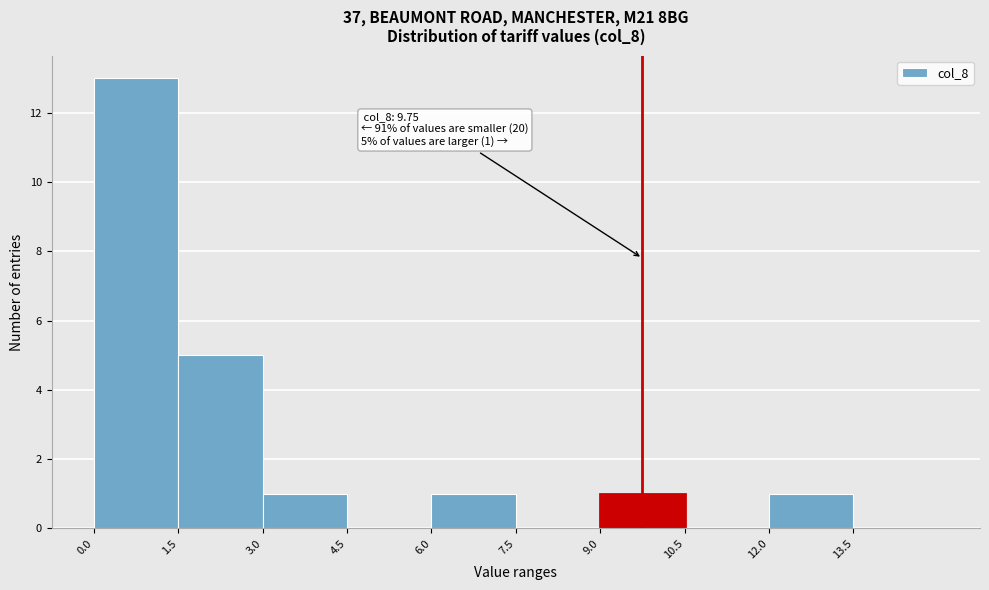

Which range on the x-axis has the tallest bar?

0.0 to 1.5